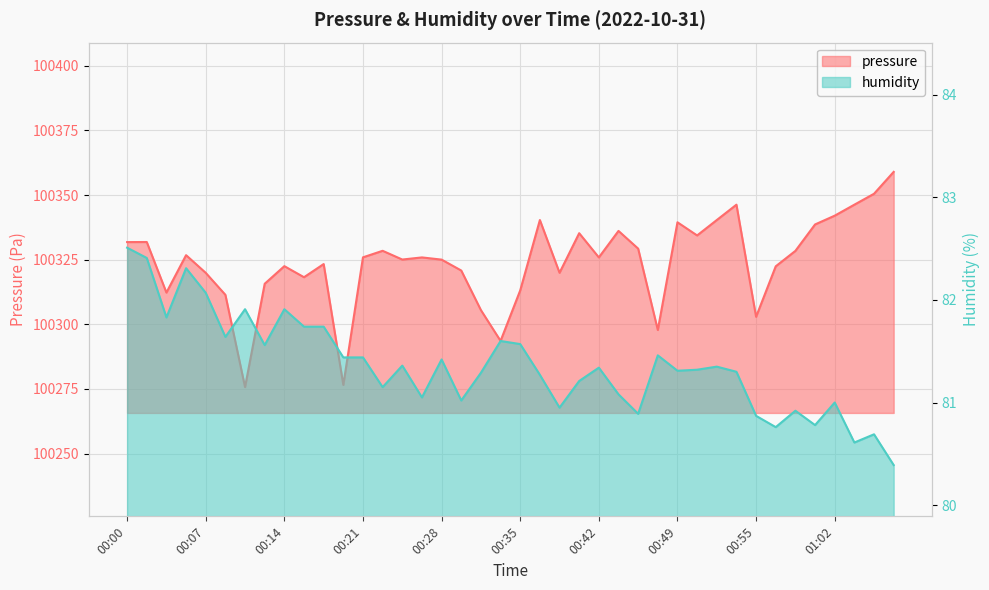

In humidity, how many points are higher than both neighbors (excluding endpoints)?

12